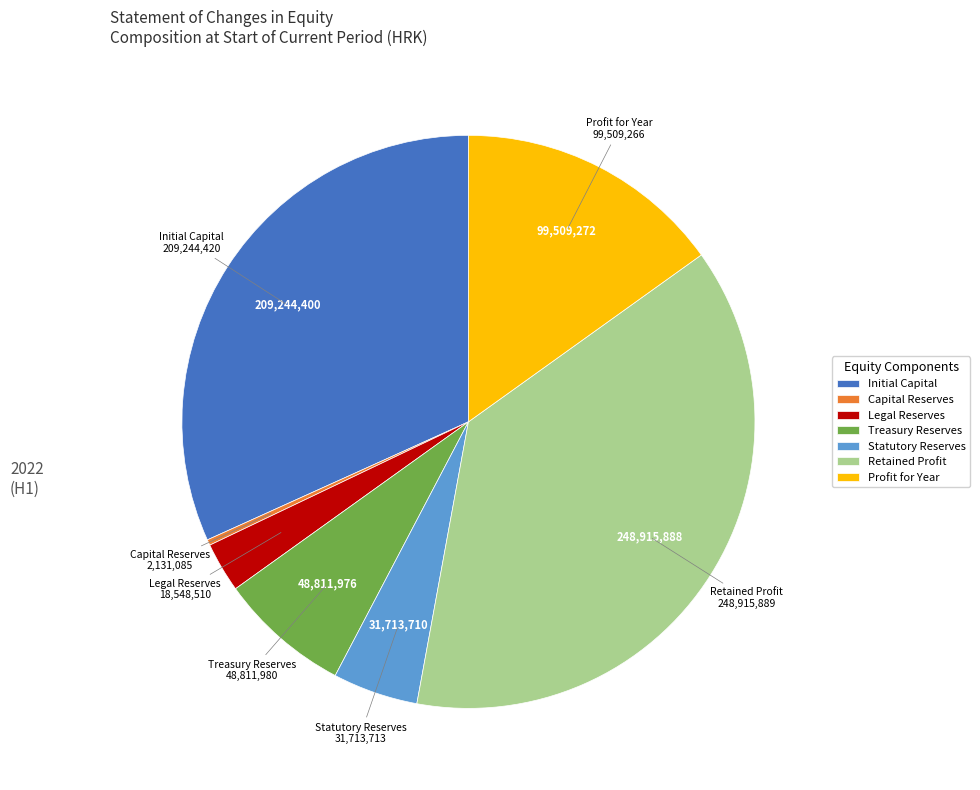

What is the largest slice in the pie chart?

Retained Profit